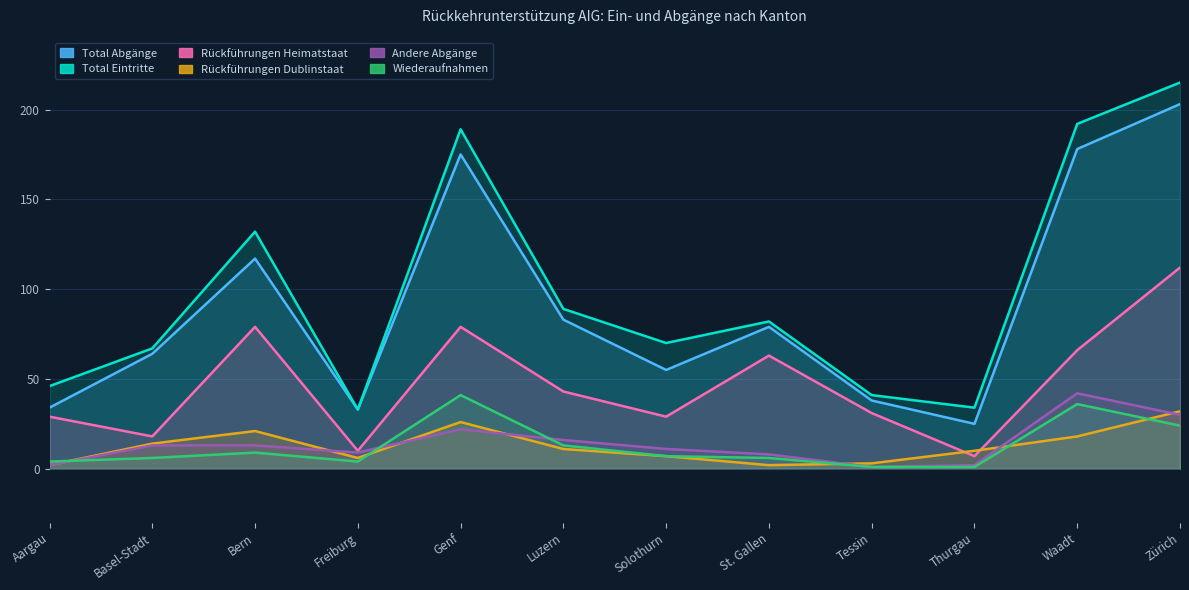

What is the difference between the maximum and minimum values in the Andere Abgänge series?

41